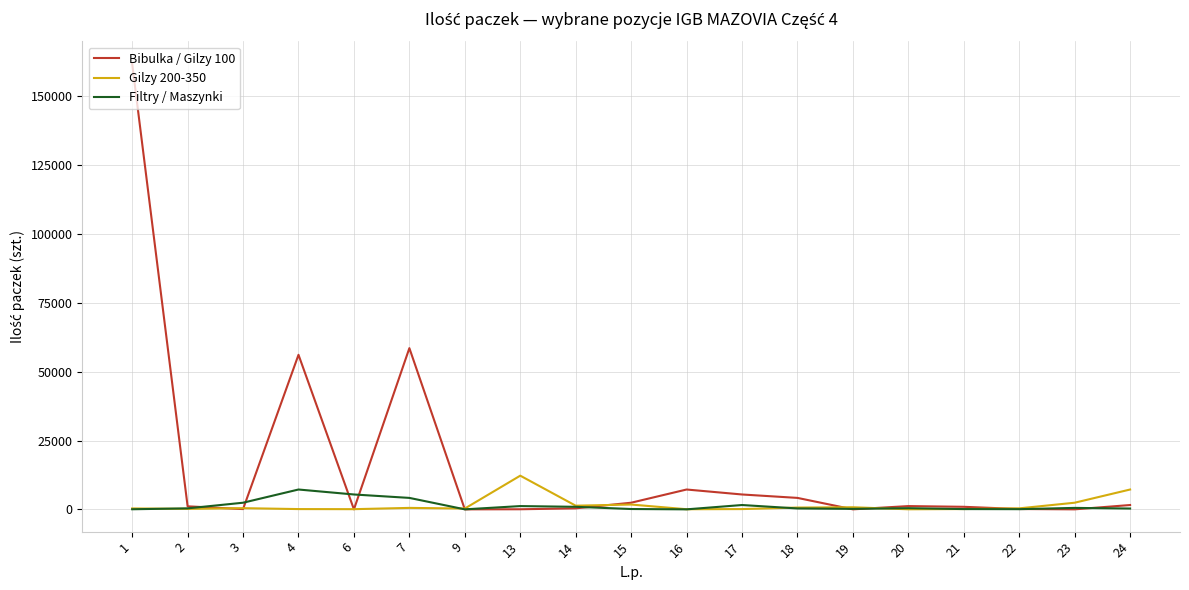

Which series has the largest total across all categories?

Bibulka / Gilzy 100